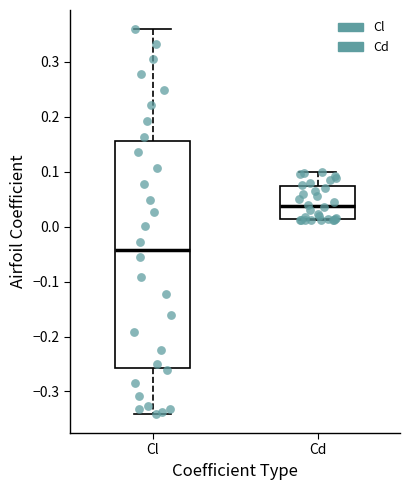

Reading left to right, read every box against the y-axis: the position of its median line, the range the box covers, and the ends of its whiskers. The values are not printed on the chart, so give them approximately, as read against the axis.

Cl: median -0.04, box -0.26 to 0.16, whiskers -0.34 to 0.36
Cd: median 0.04, box 0.01 to 0.07, whiskers 0.01 to 0.10